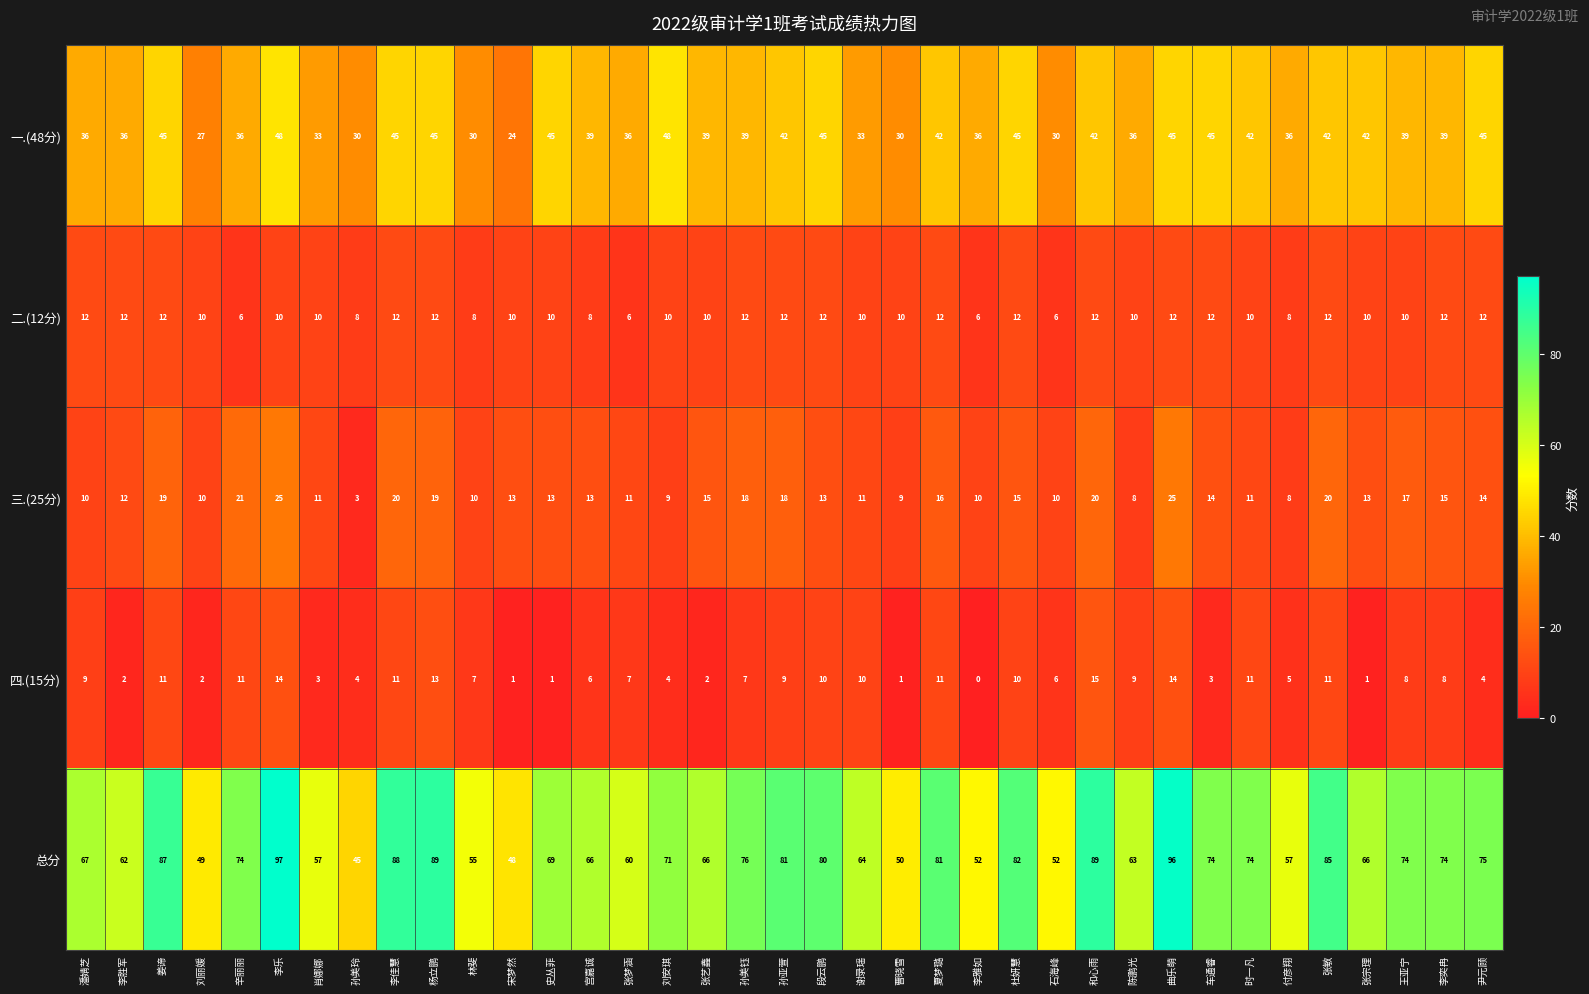

What is the sum of the 四.(15分) values at 张敏 and 李奕冉?

19